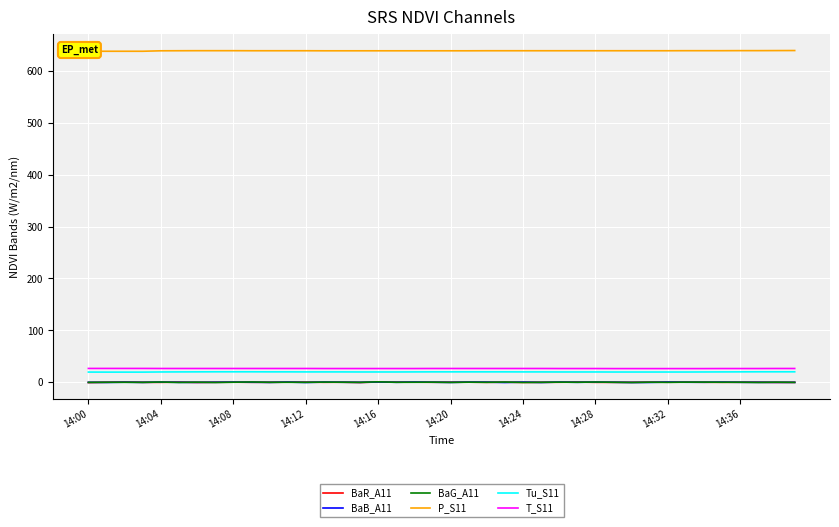

True or false: BaG_A11 and Tu_S11 intersect in this chart.

False